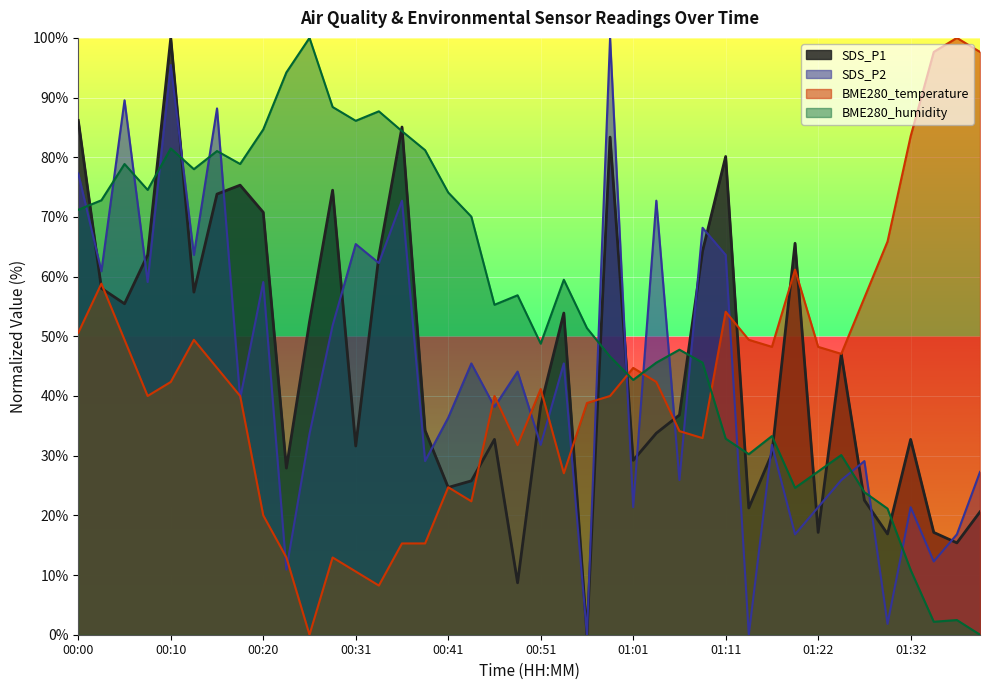

How many lines are shown in the chart?

4